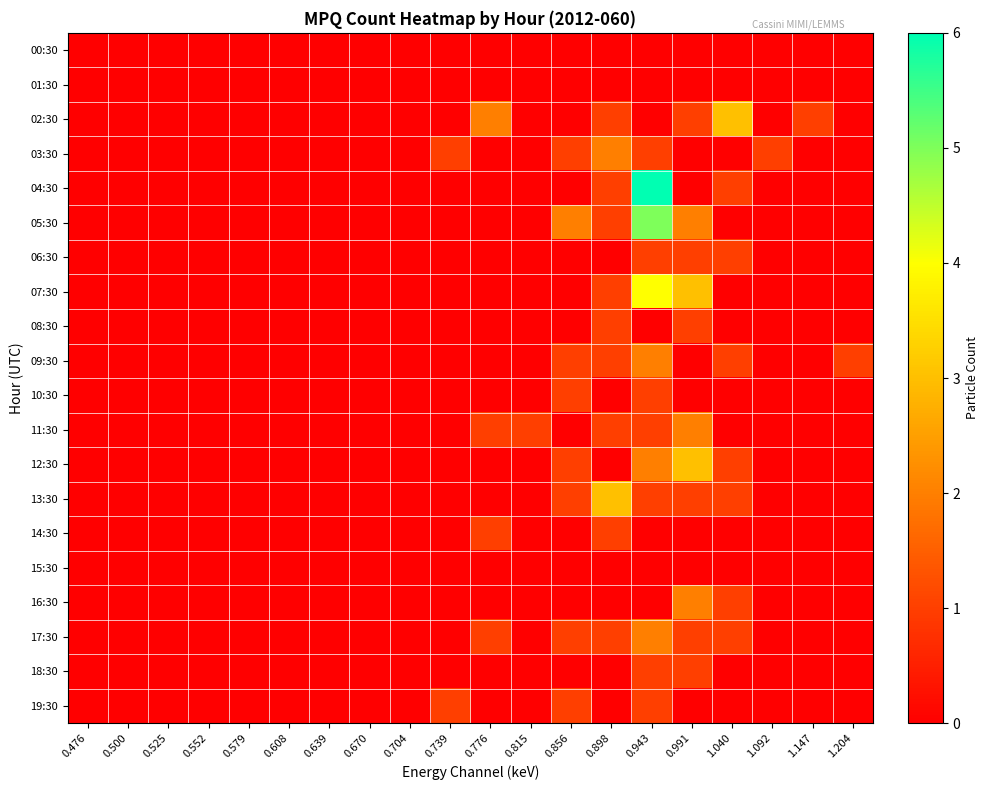

Reading left to right, transcribe all the data shown in this chart.

00:30: 0.476=0	0.500=0	0.525=0	0.552=0	0.579=0	0.608=0	0.639=0	0.670=0	0.704=0	0.739=0	0.776=0	0.815=0	0.856=0	0.898=0	0.943=0	0.991=0	1.040=0	1.092=0	1.147=0	1.204=0
01:30: 0.476=0	0.500=0	0.525=0	0.552=0	0.579=0	0.608=0	0.639=0	0.670=0	0.704=0	0.739=0	0.776=0	0.815=0	0.856=0	0.898=0	0.943=0	0.991=0	1.040=0	1.092=0	1.147=0	1.204=0
02:30: 0.476=0	0.500=0	0.525=0	0.552=0	0.579=0	0.608=0	0.639=0	0.670=0	0.704=0	0.739=0	0.776=2	0.815=0	0.856=0	0.898=1	0.943=0	0.991=1	1.040=3	1.092=0	1.147=1	1.204=0
03:30: 0.476=0	0.500=0	0.525=0	0.552=0	0.579=0	0.608=0	0.639=0	0.670=0	0.704=0	0.739=1	0.776=0	0.815=0	0.856=1	0.898=2	0.943=1	0.991=0	1.040=0	1.092=1	1.147=0	1.204=0
04:30: 0.476=0	0.500=0	0.525=0	0.552=0	0.579=0	0.608=0	0.639=0	0.670=0	0.704=0	0.739=0	0.776=0	0.815=0	0.856=0	0.898=1	0.943=6	0.991=0	1.040=1	1.092=0	1.147=0	1.204=0
05:30: 0.476=0	0.500=0	0.525=0	0.552=0	0.579=0	0.608=0	0.639=0	0.670=0	0.704=0	0.739=0	0.776=0	0.815=0	0.856=2	0.898=1	0.943=5	0.991=2	1.040=0	1.092=0	1.147=0	1.204=0
06:30: 0.476=0	0.500=0	0.525=0	0.552=0	0.579=0	0.608=0	0.639=0	0.670=0	0.704=0	0.739=0	0.776=0	0.815=0	0.856=0	0.898=0	0.943=1	0.991=1	1.040=1	1.092=0	1.147=0	1.204=0
07:30: 0.476=0	0.500=0	0.525=0	0.552=0	0.579=0	0.608=0	0.639=0	0.670=0	0.704=0	0.739=0	0.776=0	0.815=0	0.856=0	0.898=1	0.943=4	0.991=3	1.040=0	1.092=0	1.147=0	1.204=0
08:30: 0.476=0	0.500=0	0.525=0	0.552=0	0.579=0	0.608=0	0.639=0	0.670=0	0.704=0	0.739=0	0.776=0	0.815=0	0.856=0	0.898=1	0.943=0	0.991=1	1.040=0	1.092=0	1.147=0	1.204=0
09:30: 0.476=0	0.500=0	0.525=0	0.552=0	0.579=0	0.608=0	0.639=0	0.670=0	0.704=0	0.739=0	0.776=0	0.815=0	0.856=1	0.898=1	0.943=2	0.991=0	1.040=1	1.092=0	1.147=0	1.204=1
10:30: 0.476=0	0.500=0	0.525=0	0.552=0	0.579=0	0.608=0	0.639=0	0.670=0	0.704=0	0.739=0	0.776=0	0.815=0	0.856=1	0.898=0	0.943=1	0.991=0	1.040=0	1.092=0	1.147=0	1.204=0
11:30: 0.476=0	0.500=0	0.525=0	0.552=0	0.579=0	0.608=0	0.639=0	0.670=0	0.704=0	0.739=0	0.776=1	0.815=1	0.856=0	0.898=1	0.943=1	0.991=2	1.040=0	1.092=0	1.147=0	1.204=0
12:30: 0.476=0	0.500=0	0.525=0	0.552=0	0.579=0	0.608=0	0.639=0	0.670=0	0.704=0	0.739=0	0.776=0	0.815=0	0.856=1	0.898=0	0.943=2	0.991=3	1.040=1	1.092=0	1.147=0	1.204=0
13:30: 0.476=0	0.500=0	0.525=0	0.552=0	0.579=0	0.608=0	0.639=0	0.670=0	0.704=0	0.739=0	0.776=0	0.815=0	0.856=1	0.898=3	0.943=1	0.991=1	1.040=1	1.092=0	1.147=0	1.204=0
14:30: 0.476=0	0.500=0	0.525=0	0.552=0	0.579=0	0.608=0	0.639=0	0.670=0	0.704=0	0.739=0	0.776=1	0.815=0	0.856=0	0.898=1	0.943=0	0.991=0	1.040=0	1.092=0	1.147=0	1.204=0
15:30: 0.476=0	0.500=0	0.525=0	0.552=0	0.579=0	0.608=0	0.639=0	0.670=0	0.704=0	0.739=0	0.776=0	0.815=0	0.856=0	0.898=0	0.943=0	0.991=0	1.040=0	1.092=0	1.147=0	1.204=0
16:30: 0.476=0	0.500=0	0.525=0	0.552=0	0.579=0	0.608=0	0.639=0	0.670=0	0.704=0	0.739=0	0.776=0	0.815=0	0.856=0	0.898=0	0.943=0	0.991=2	1.040=1	1.092=0	1.147=0	1.204=0
17:30: 0.476=0	0.500=0	0.525=0	0.552=0	0.579=0	0.608=0	0.639=0	0.670=0	0.704=0	0.739=0	0.776=1	0.815=0	0.856=1	0.898=1	0.943=2	0.991=1	1.040=1	1.092=0	1.147=0	1.204=0
18:30: 0.476=0	0.500=0	0.525=0	0.552=0	0.579=0	0.608=0	0.639=0	0.670=0	0.704=0	0.739=0	0.776=0	0.815=0	0.856=0	0.898=0	0.943=1	0.991=1	1.040=0	1.092=0	1.147=0	1.204=0
19:30: 0.476=0	0.500=0	0.525=0	0.552=0	0.579=0	0.608=0	0.639=0	0.670=0	0.704=0	0.739=1	0.776=0	0.815=0	0.856=1	0.898=0	0.943=1	0.991=0	1.040=0	1.092=0	1.147=0	1.204=0